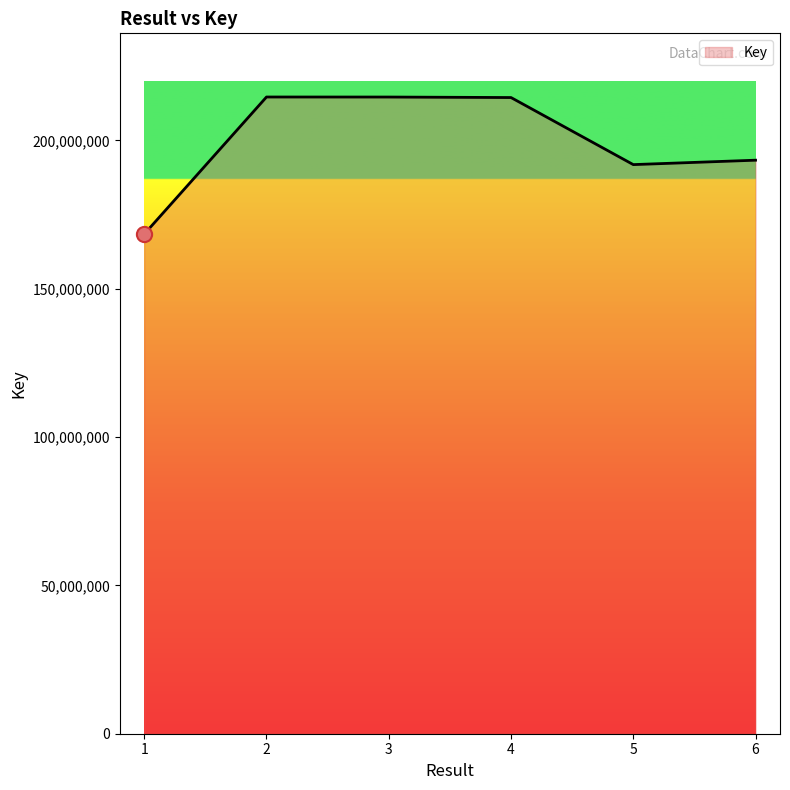

Between 2 and 1, which is larger?

2